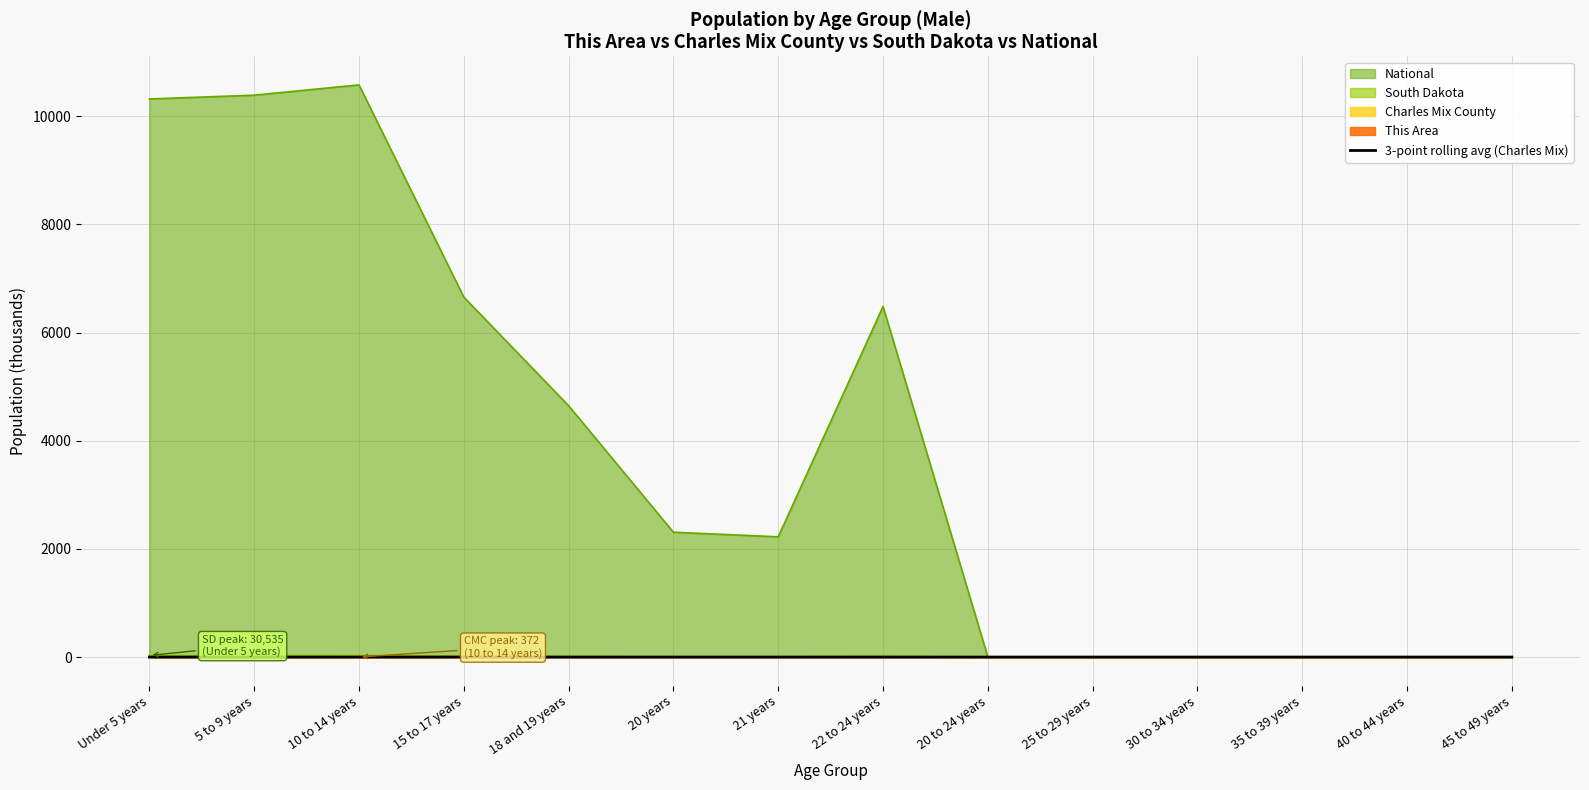

The value of National at 30 to 34 years is 0.0. True or false?

True